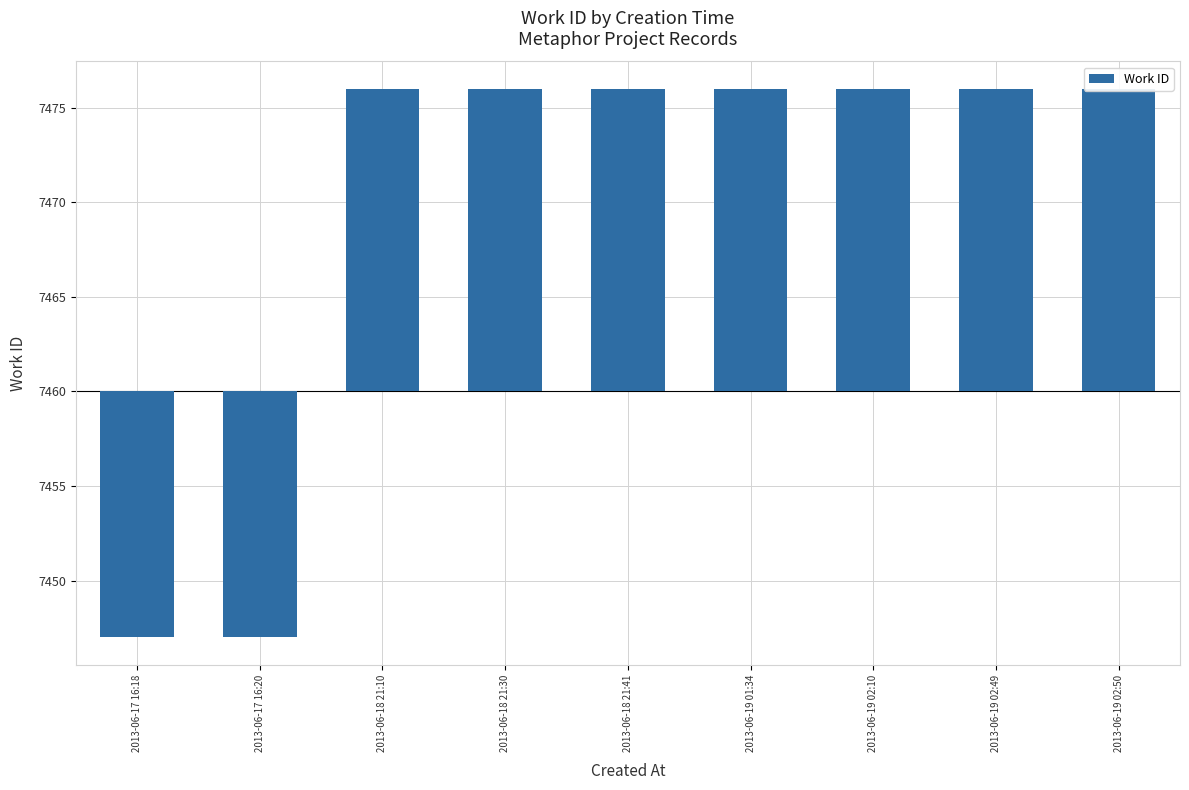

Rank the categories by value from lowest to highest.

2013-06-17 16:18, 2013-06-17 16:20, 2013-06-18 21:10, 2013-06-18 21:30, 2013-06-18 21:41, 2013-06-19 01:34, 2013-06-19 02:10, 2013-06-19 02:49, 2013-06-19 02:50